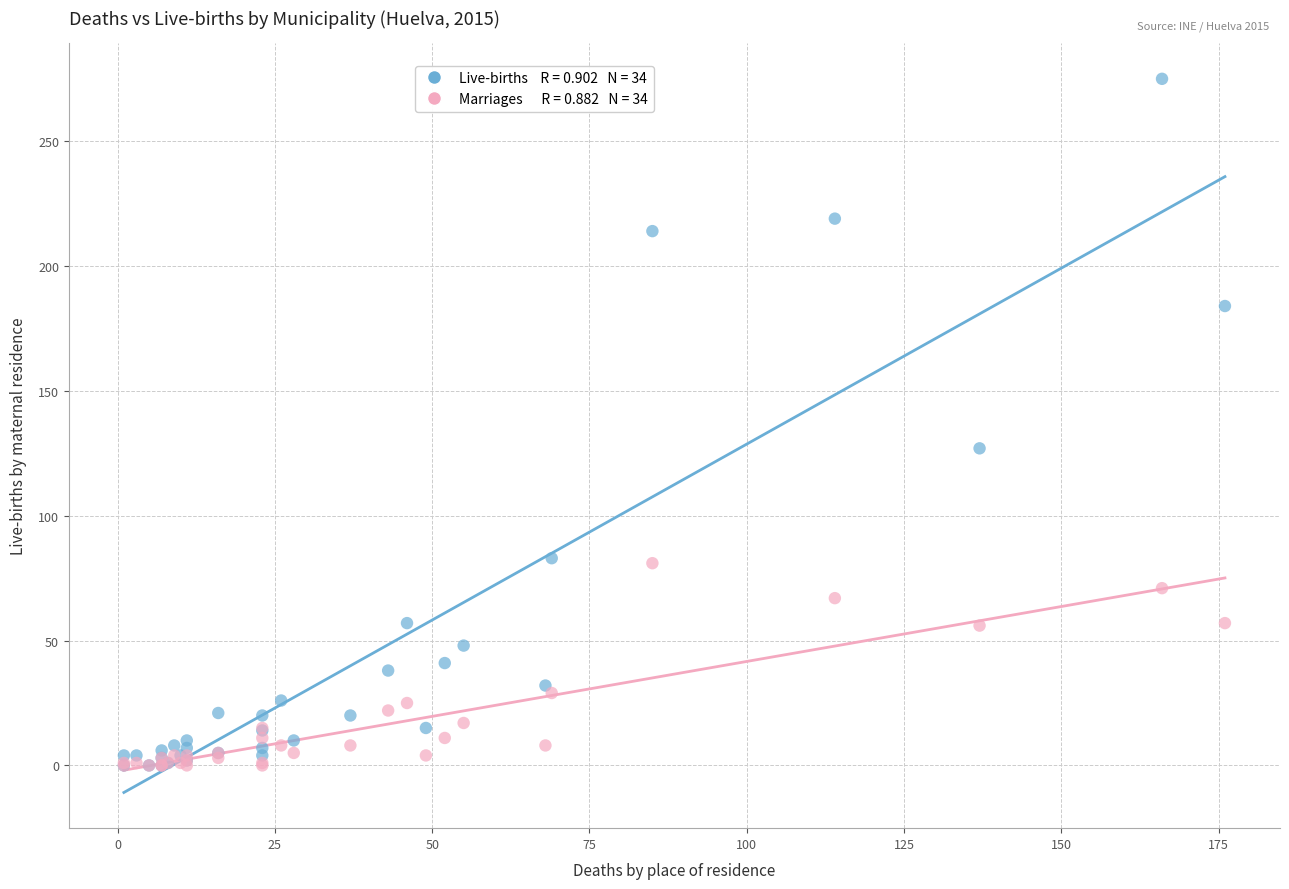

Across all series, what Y value is closest to 137?

127